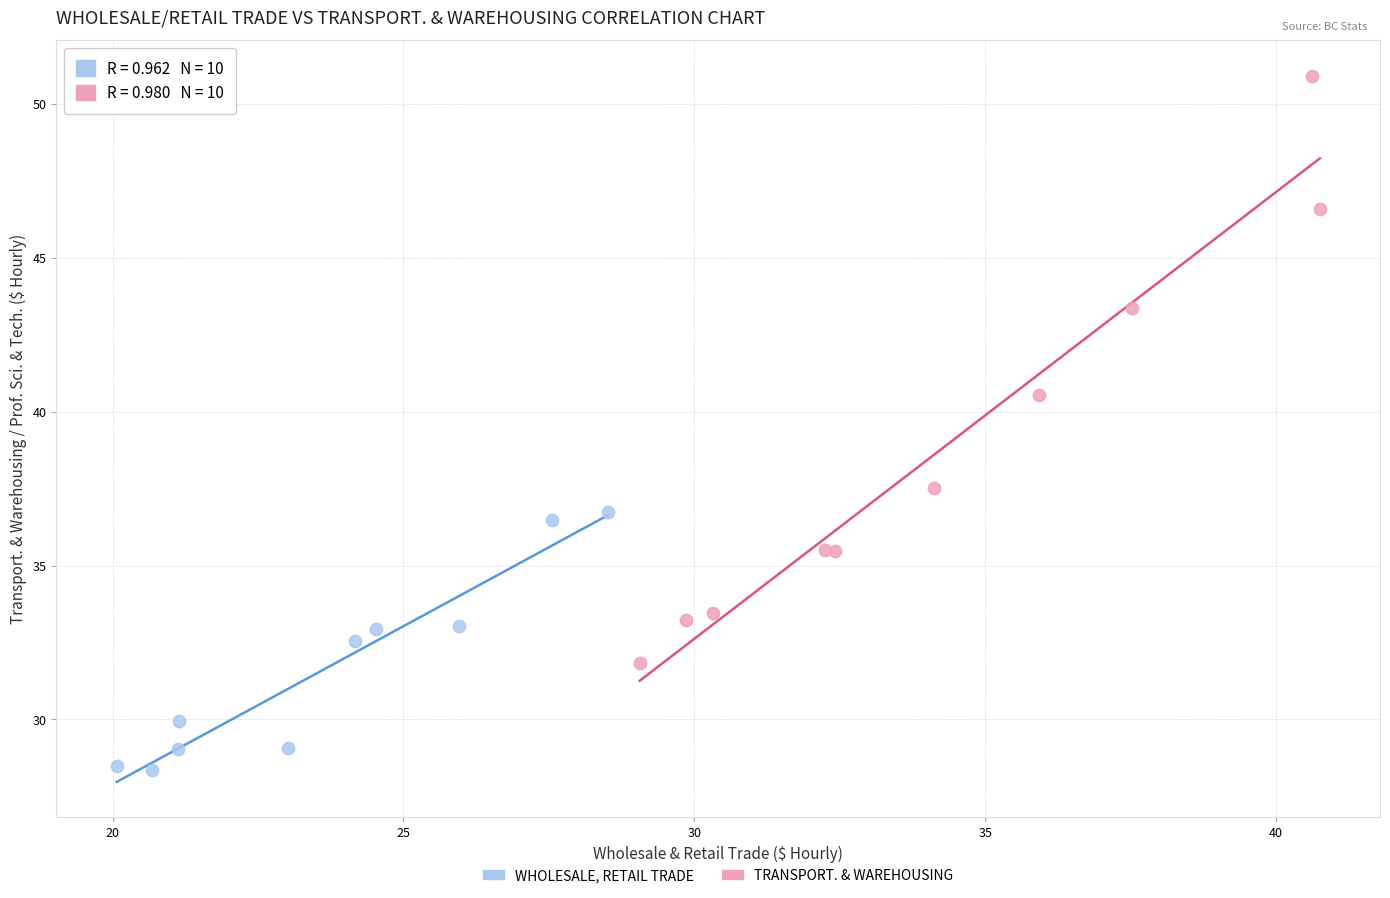

What are all the series names shown in the legend?

WHOLESALE, RETAIL TRADE, TRANSPORT. & WAREHOUSING